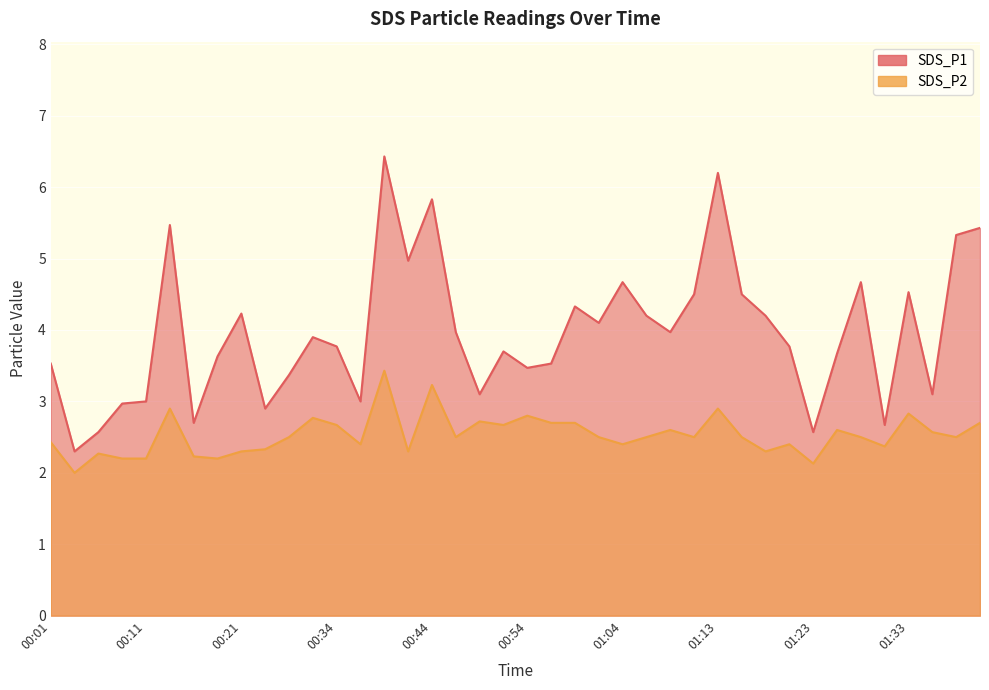

Which series has the largest range (max minus min)?

SDS_P1